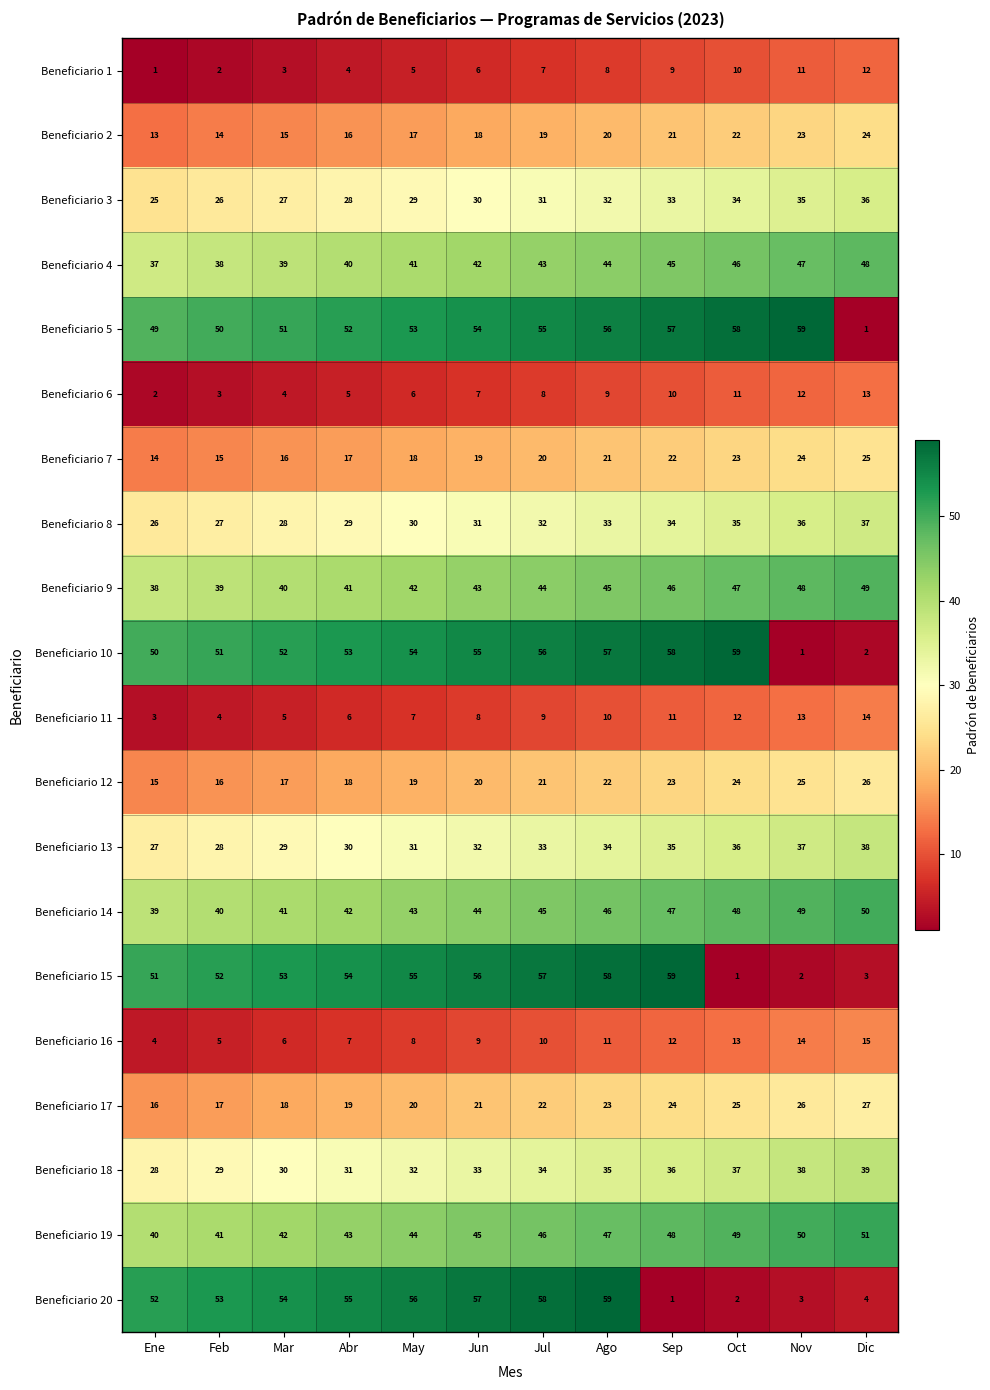

What is the difference between the highest and lowest values at Ene?

51